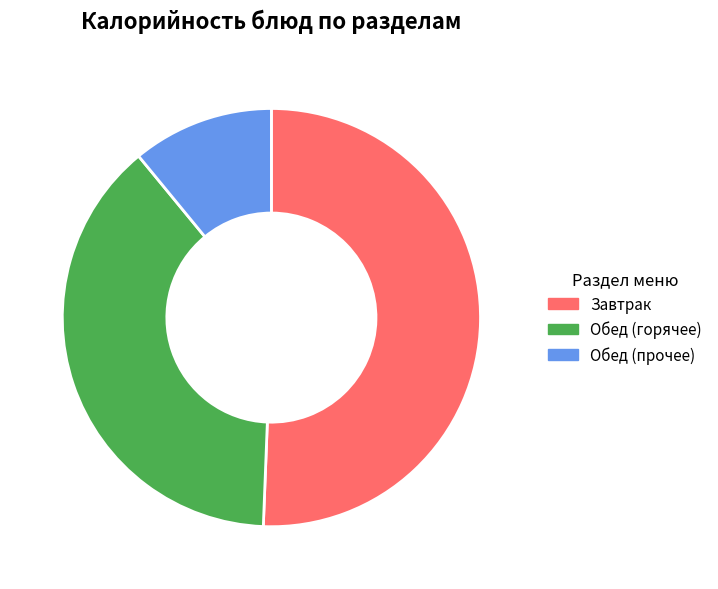

Which has a higher value, Завтрак or Обед (прочее)?

Завтрак